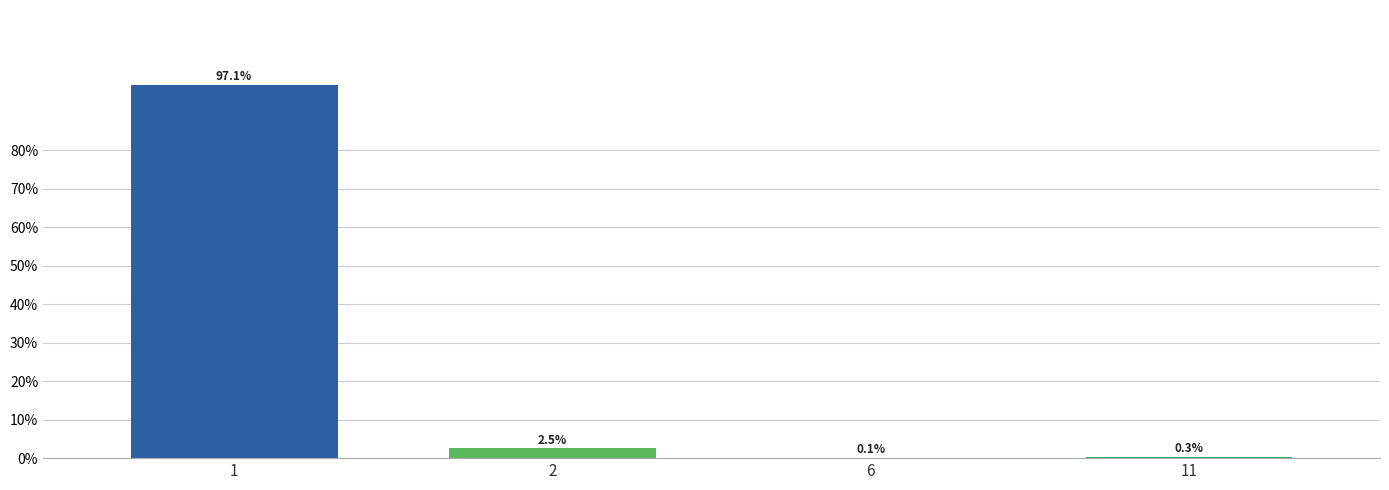

The value at 11 is 0.3. True or false?

True